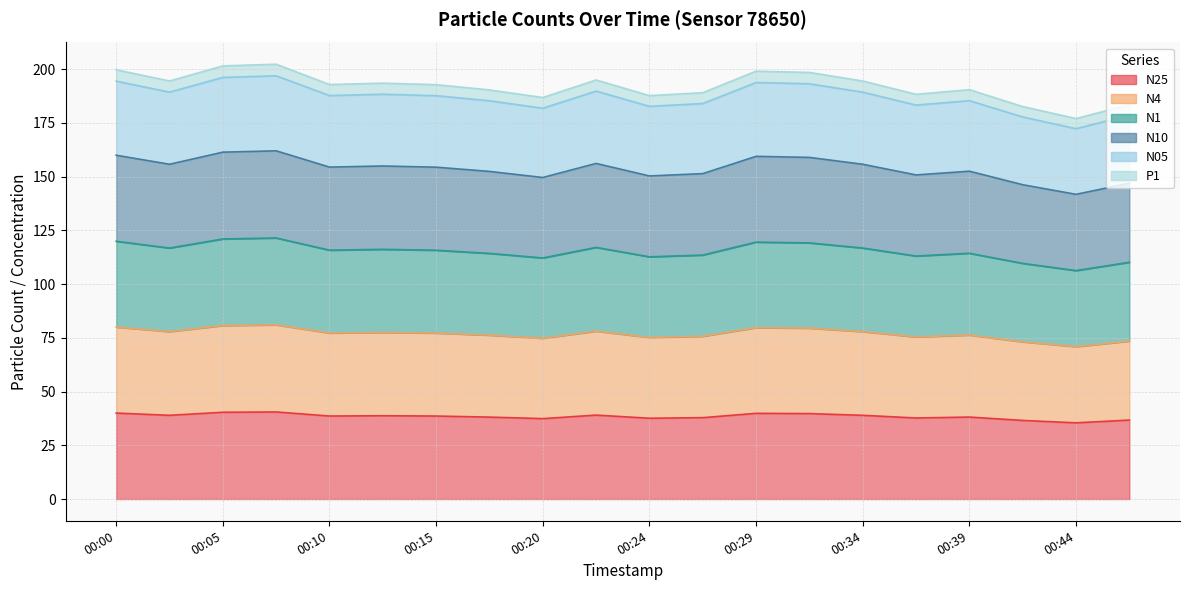

True or false: N25 and N05 cross at least once.

False